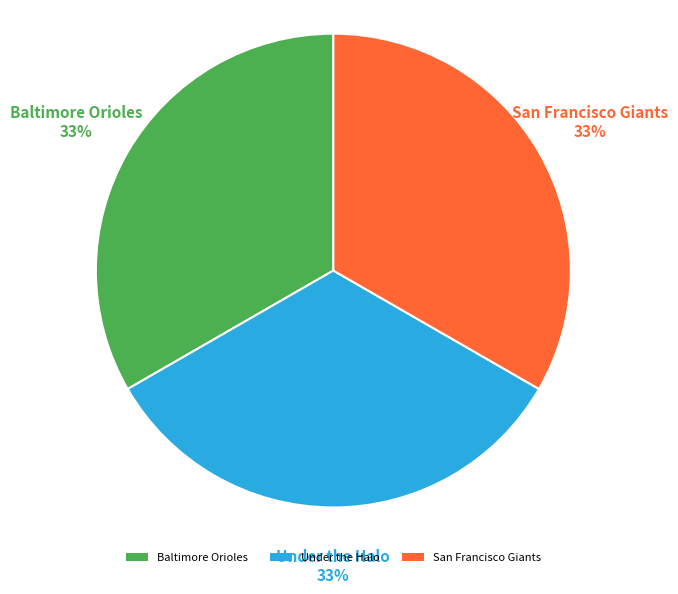

To the nearest percent, what percentage of the pie is Baltimore Orioles?

33%